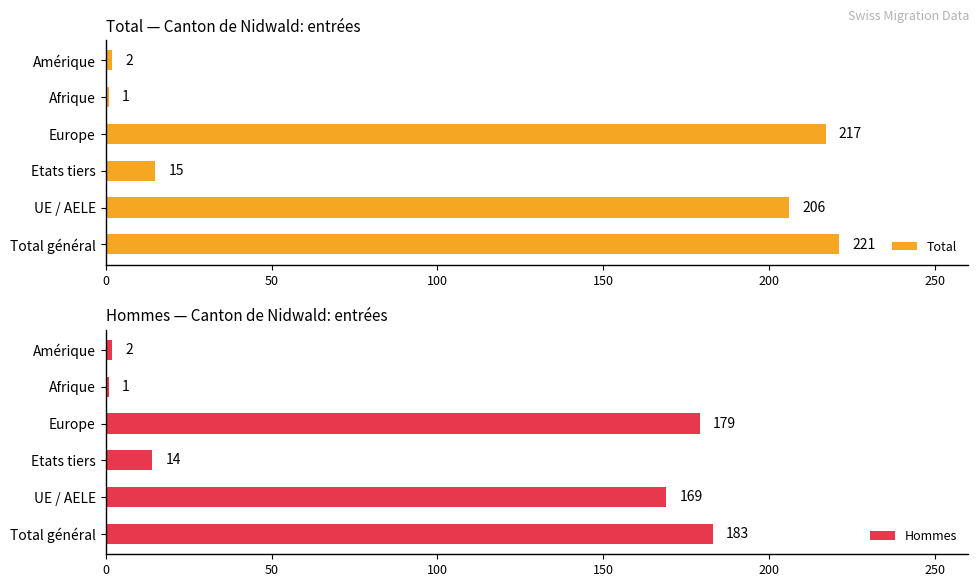

Which series has the largest total across all categories?

Total